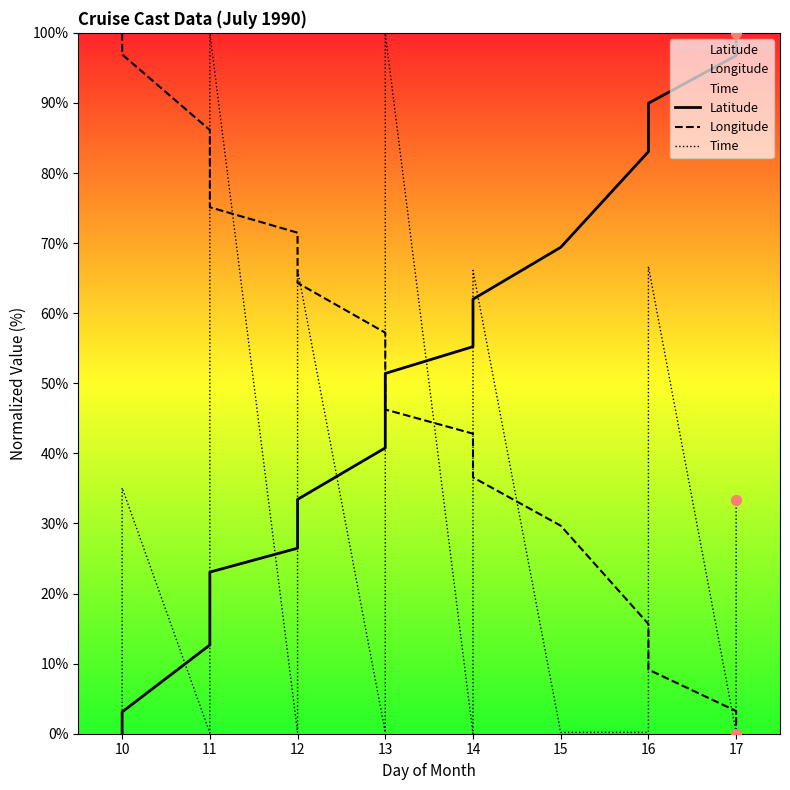

Which series has the largest Y range (max minus min)?

Latitude